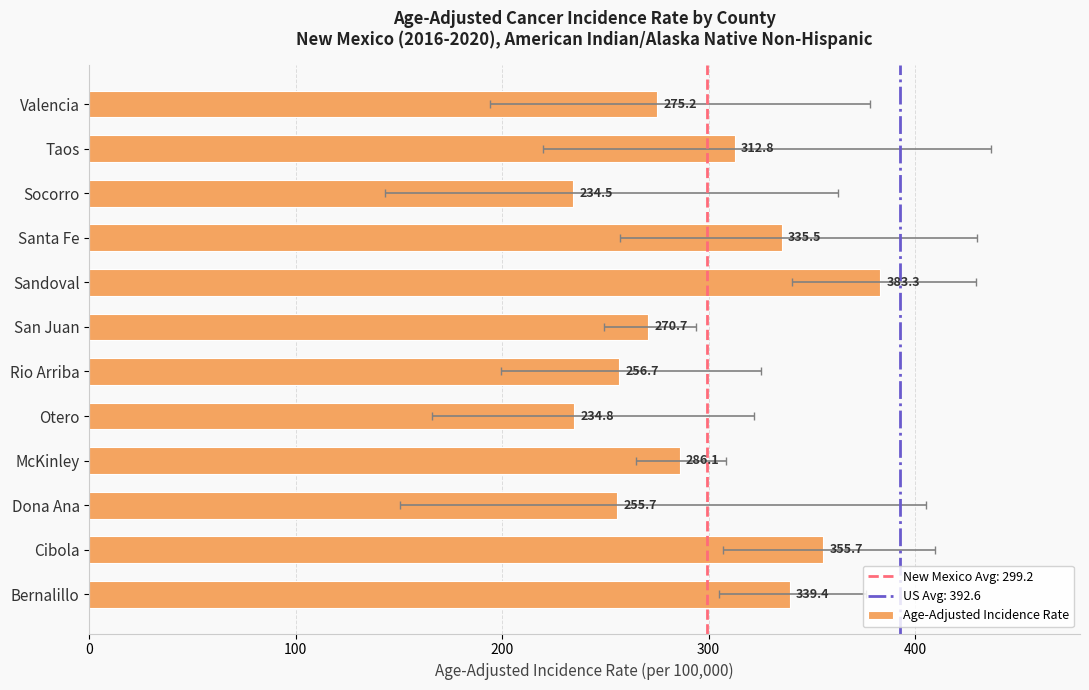

What is the value of the 4th bar from the left?

286.1